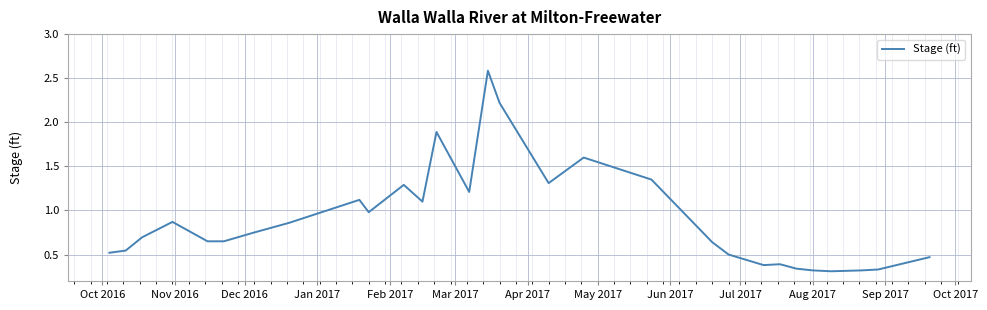

What is the greatest value displayed?

2.6